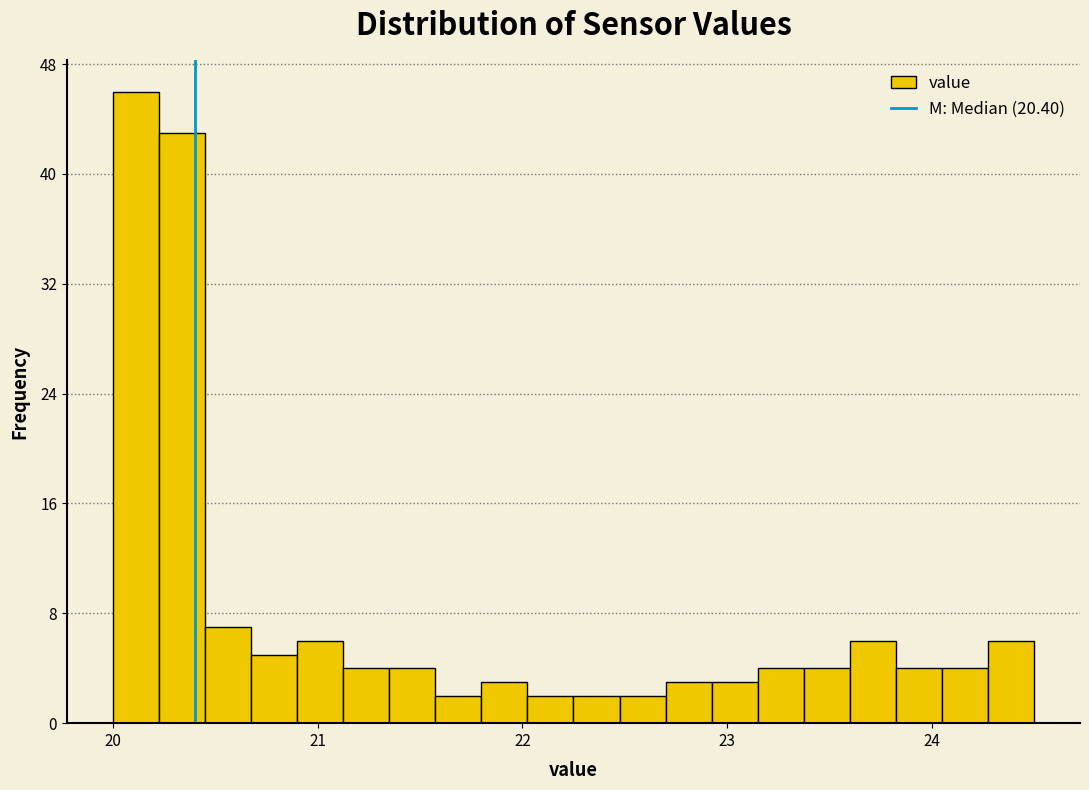

Read against the x-axis, roughly where is the centre of the tallest bar?

20.1